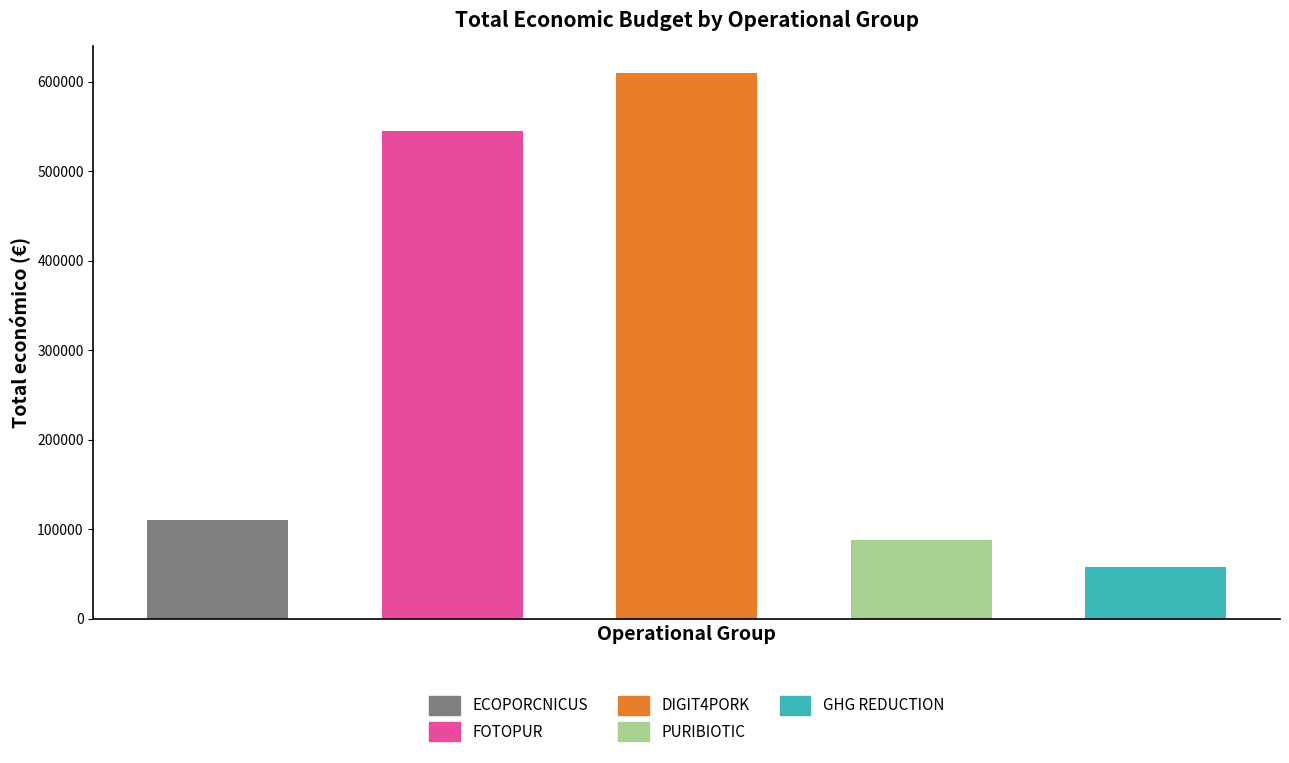

What is the sum of all values?

1410410